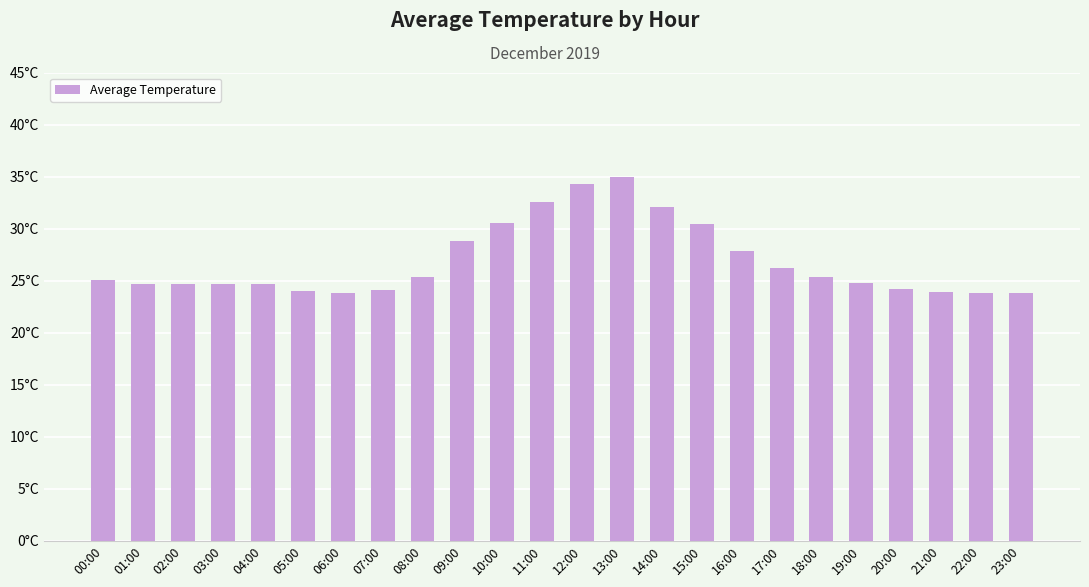

Does the chart contain any negative values?

No